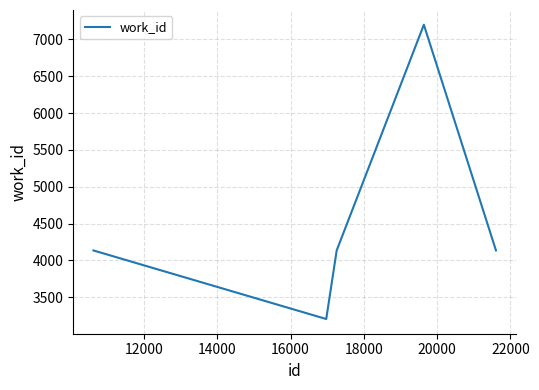

What is the average value?

4562